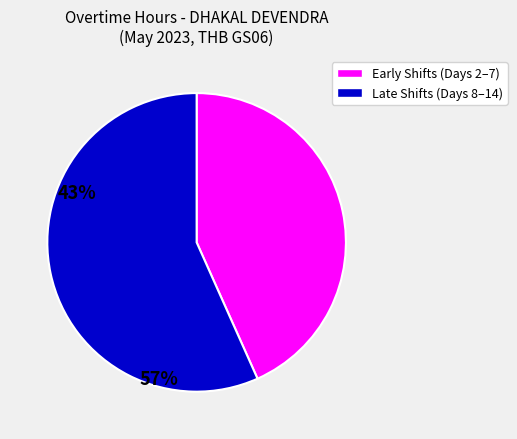

Is there any slice that represents more than half of the pie?

Yes